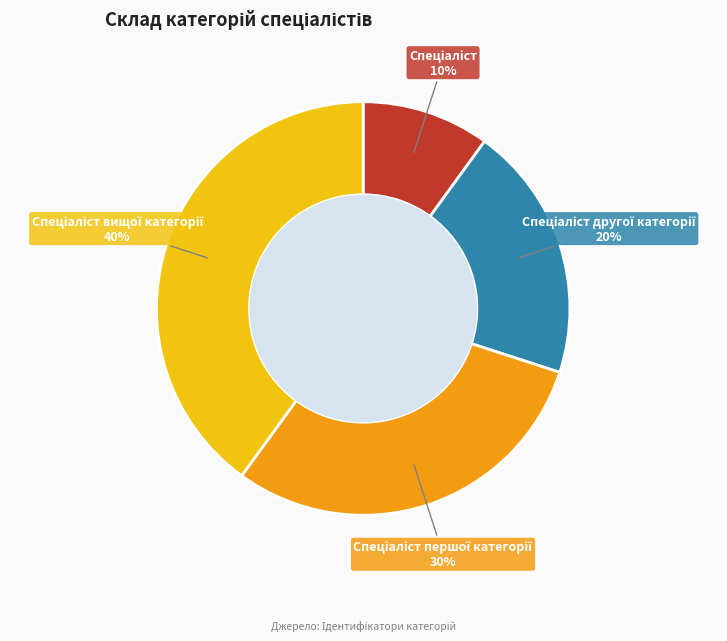

To the nearest percent, what is the difference between the largest and smallest slice percentages?

30%